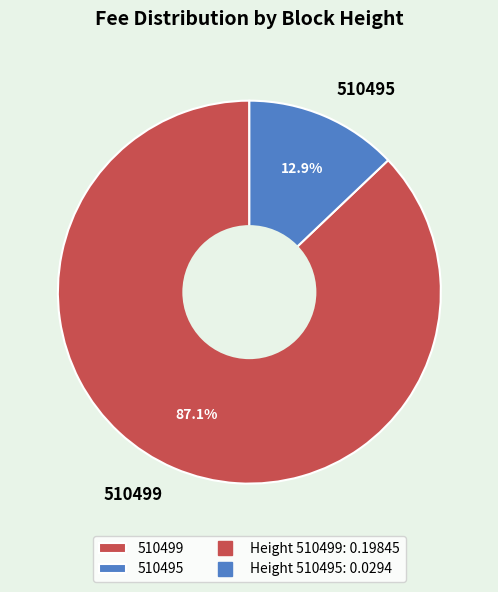

To the nearest percent, what is the difference between the largest and smallest slice percentages?

74%